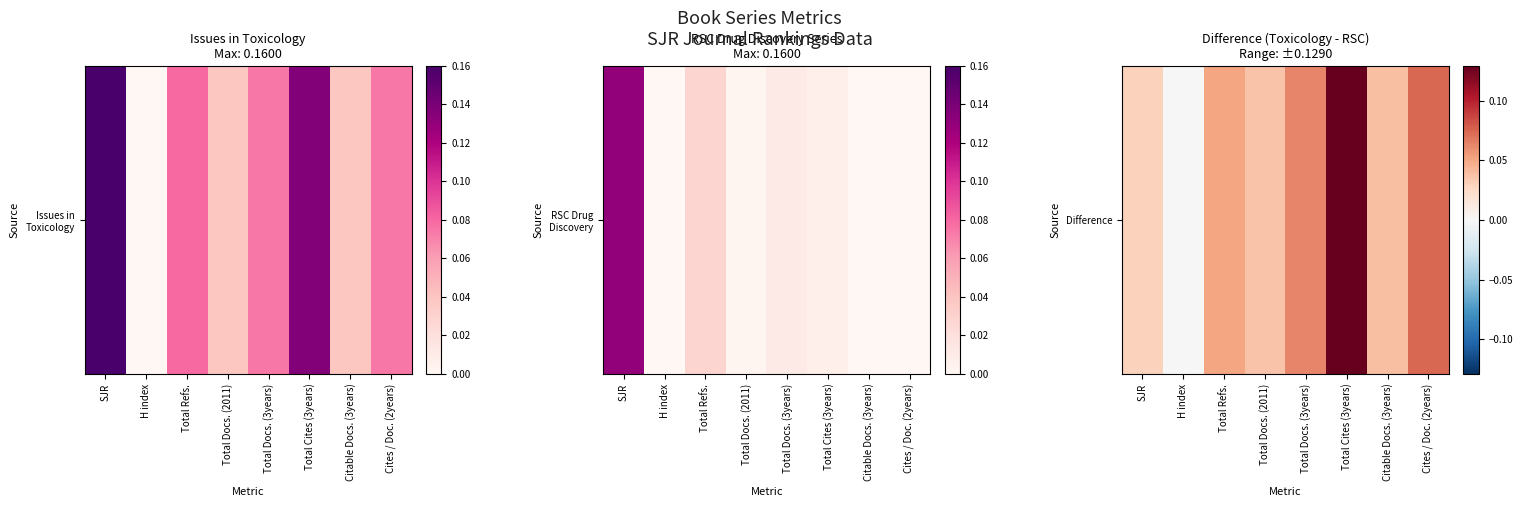

The chart shows a value of 0.0 at Total Docs. (2011). True or false?

False